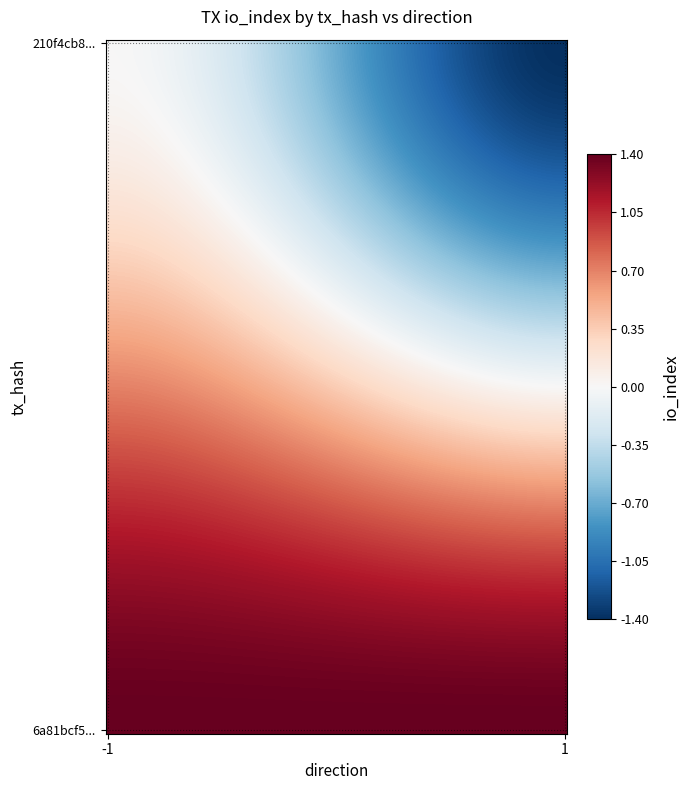

How many distinct data groups are displayed?

2